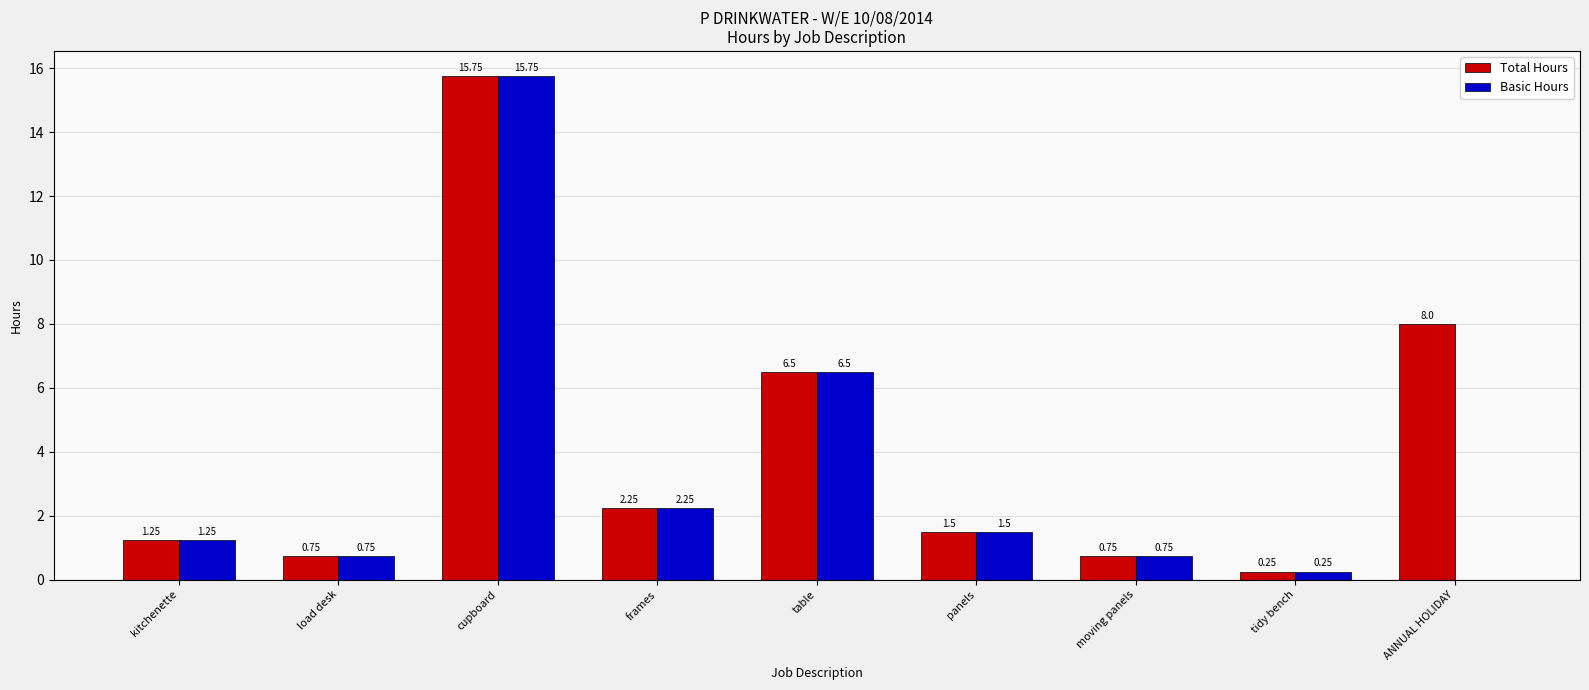

Where is Total Hours nearest to the value 8?

ANNUAL HOLIDAY